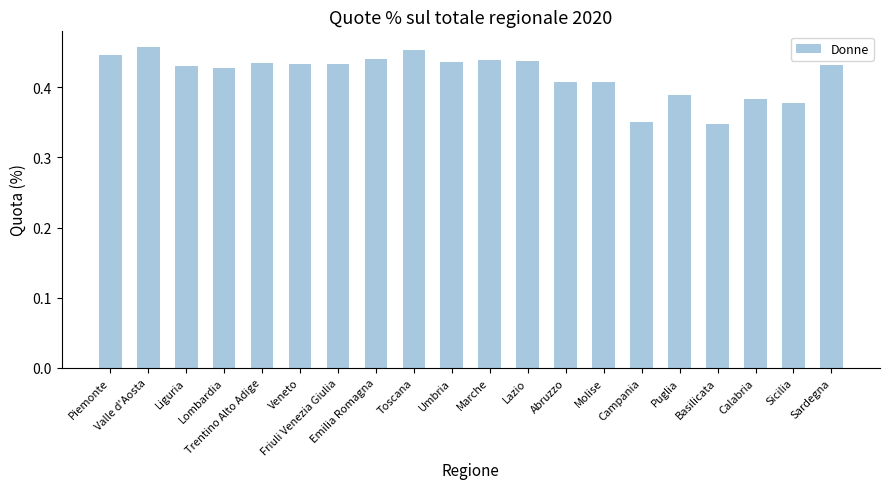

What is the sum of all values?

8.4